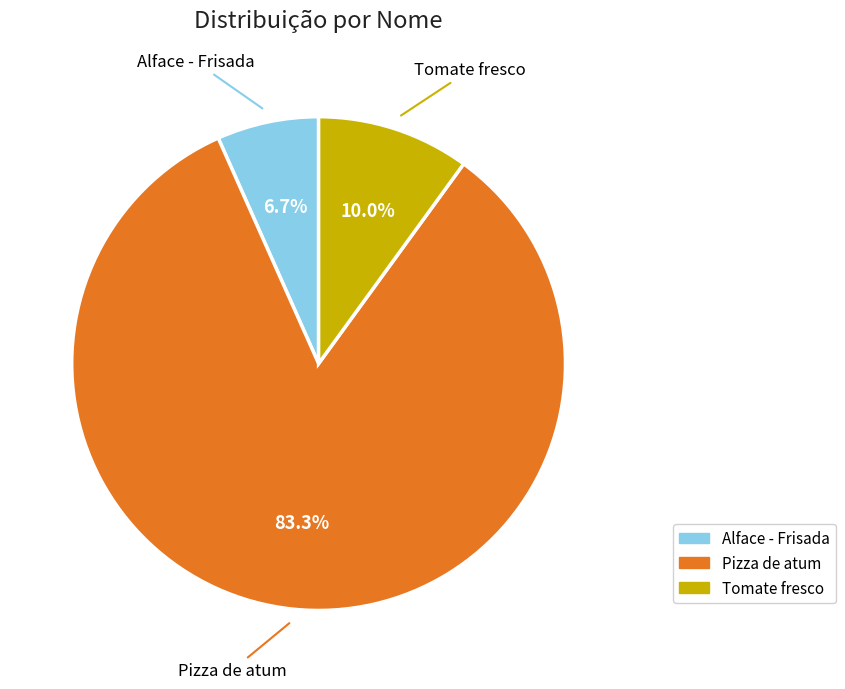

Approximately how many times larger is the value at Pizza de atum compared to Tomate fresco?

8.3